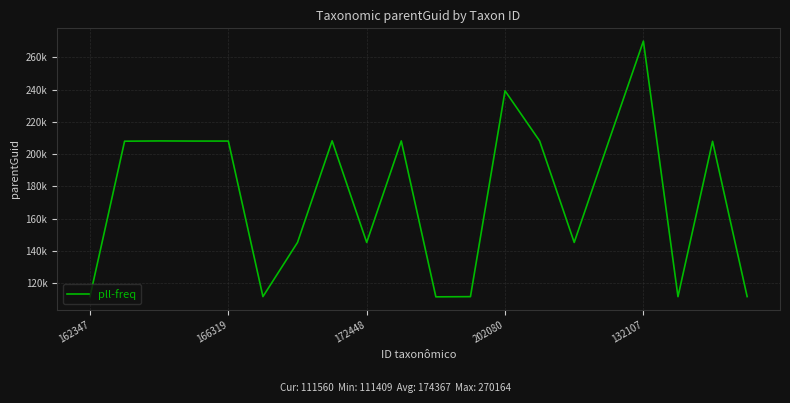

Where is the first local minimum?

5